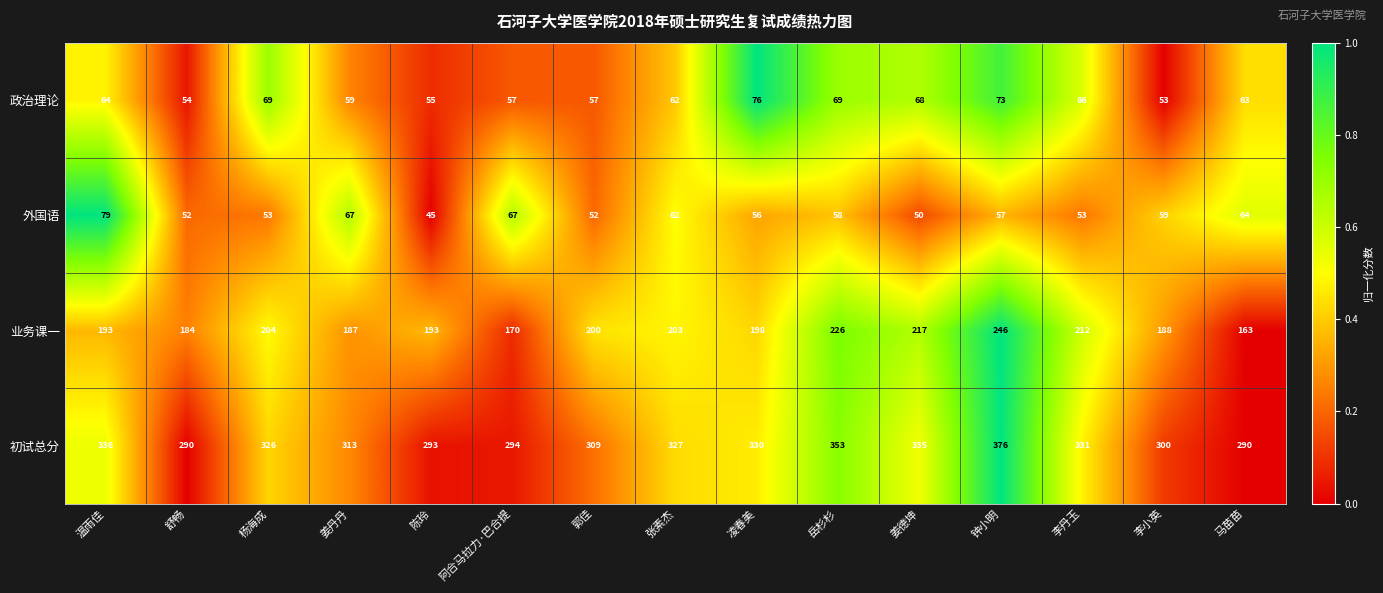

At 马苗苗, list the series in order from largest to smallest.

初试总分, 业务课一, 外国语, 政治理论